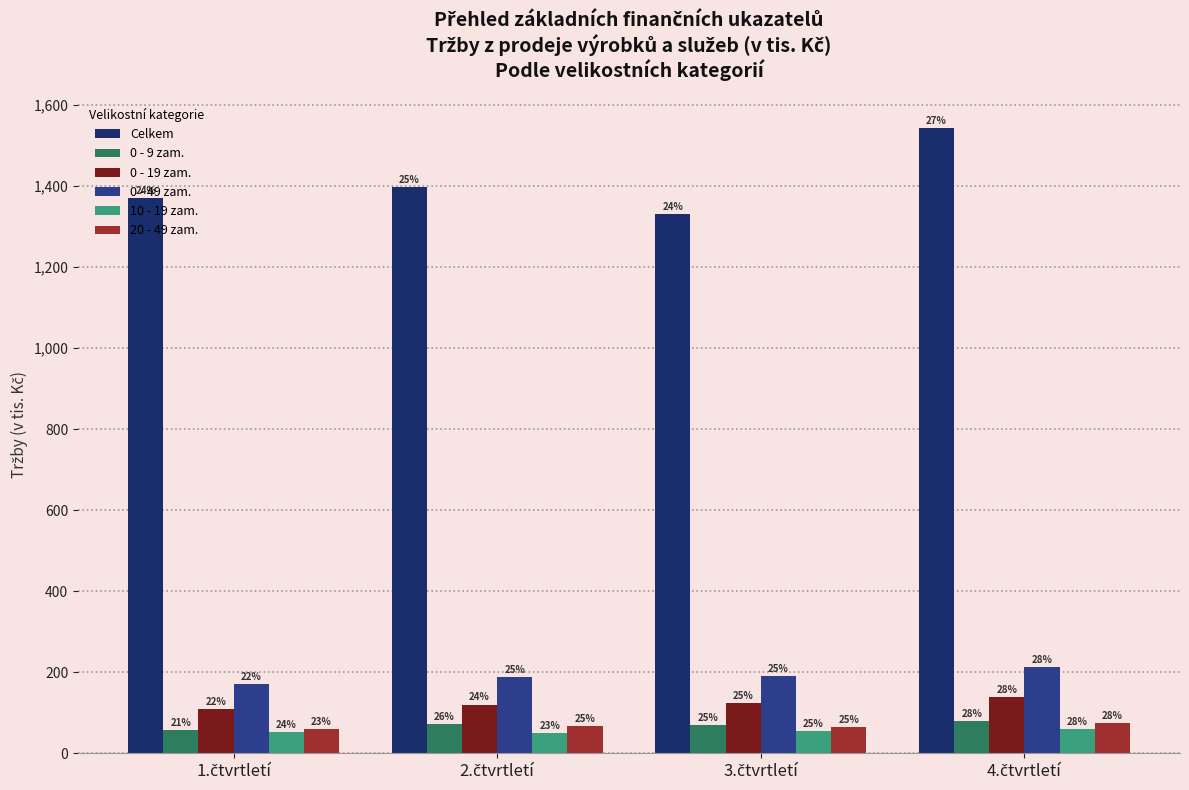

What is the minimum value shown in the chart?

49.1